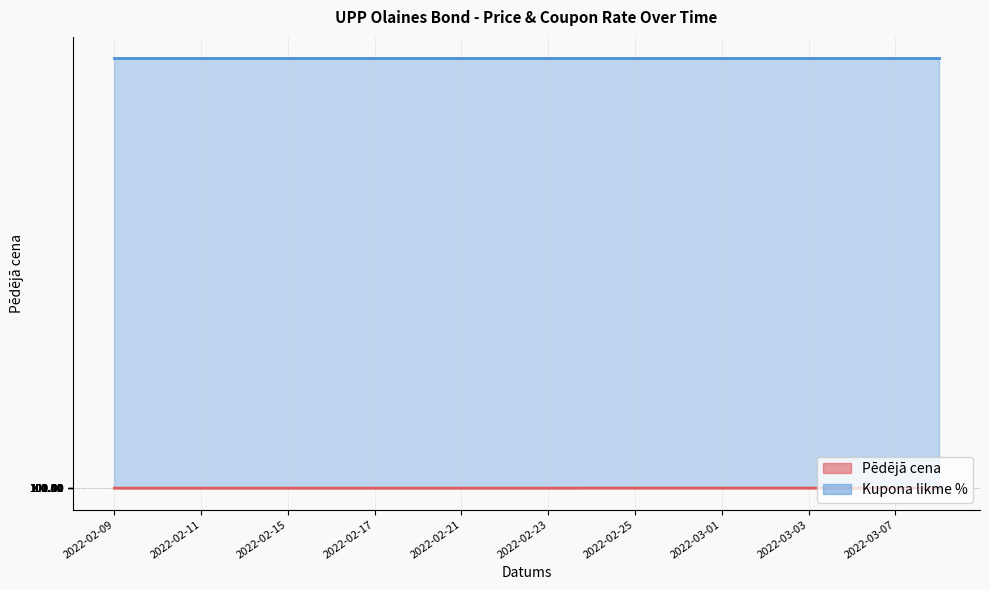

What is the maximum value shown in the chart?

101.5